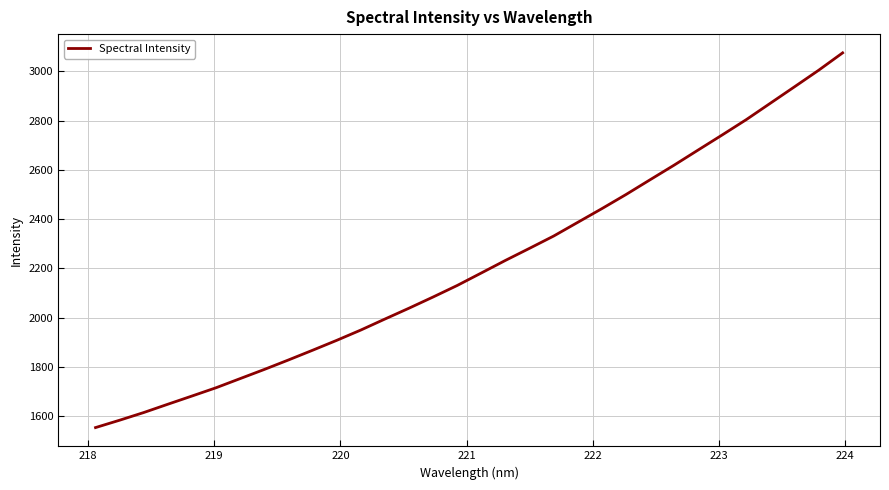

What is the maximum value shown in the chart?

3075.4